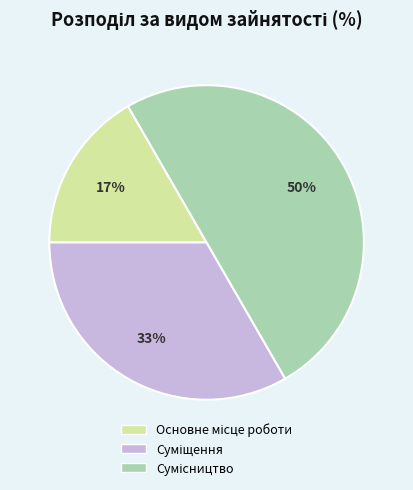

To the nearest percent, what is the difference between the largest and smallest slice percentages?

33%